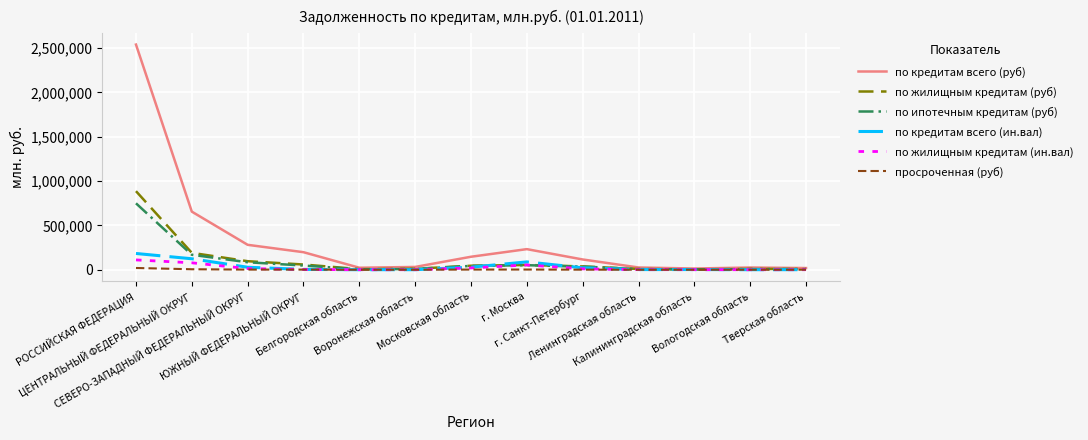

Which series has the widest spread of values?

по кредитам всего (руб)